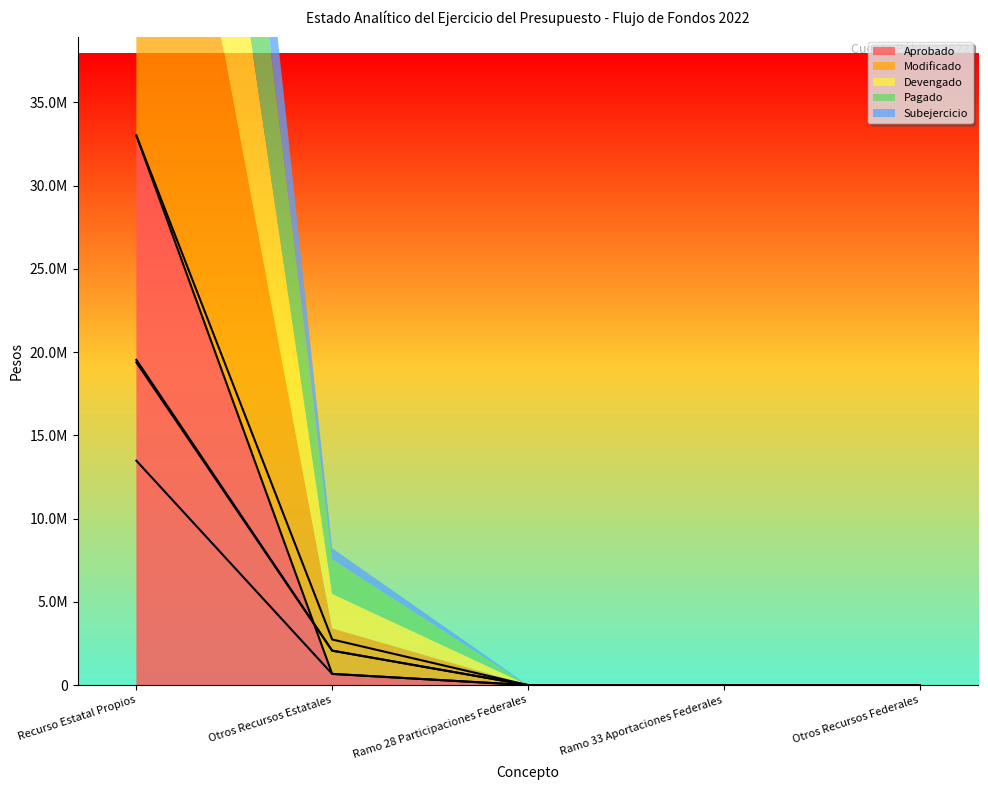

Rank the series at Recurso Estatal Propios from lowest to highest value.

Subejercicio, Pagado, Devengado, Aprobado, Modificado